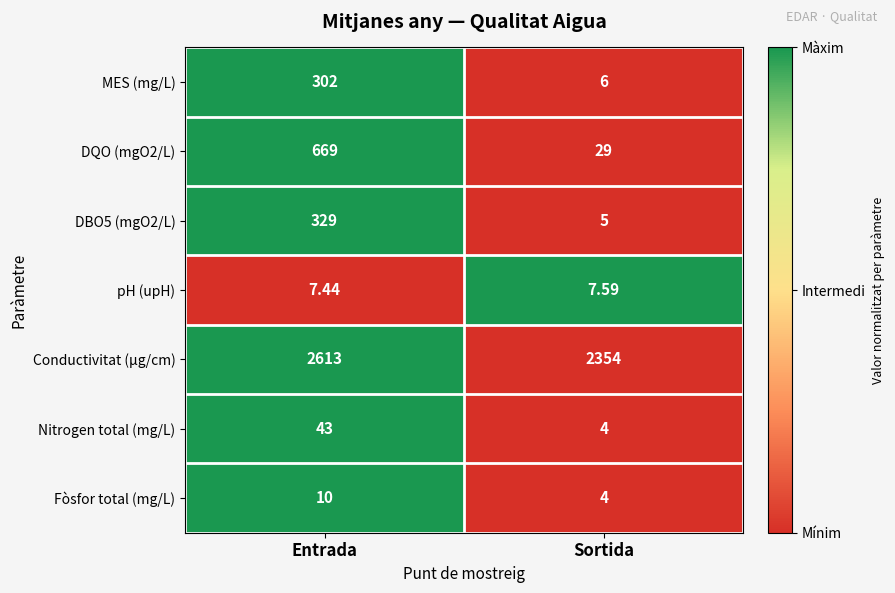

Rank the categories by pH (upH) value from lowest to highest.

Entrada, Sortida